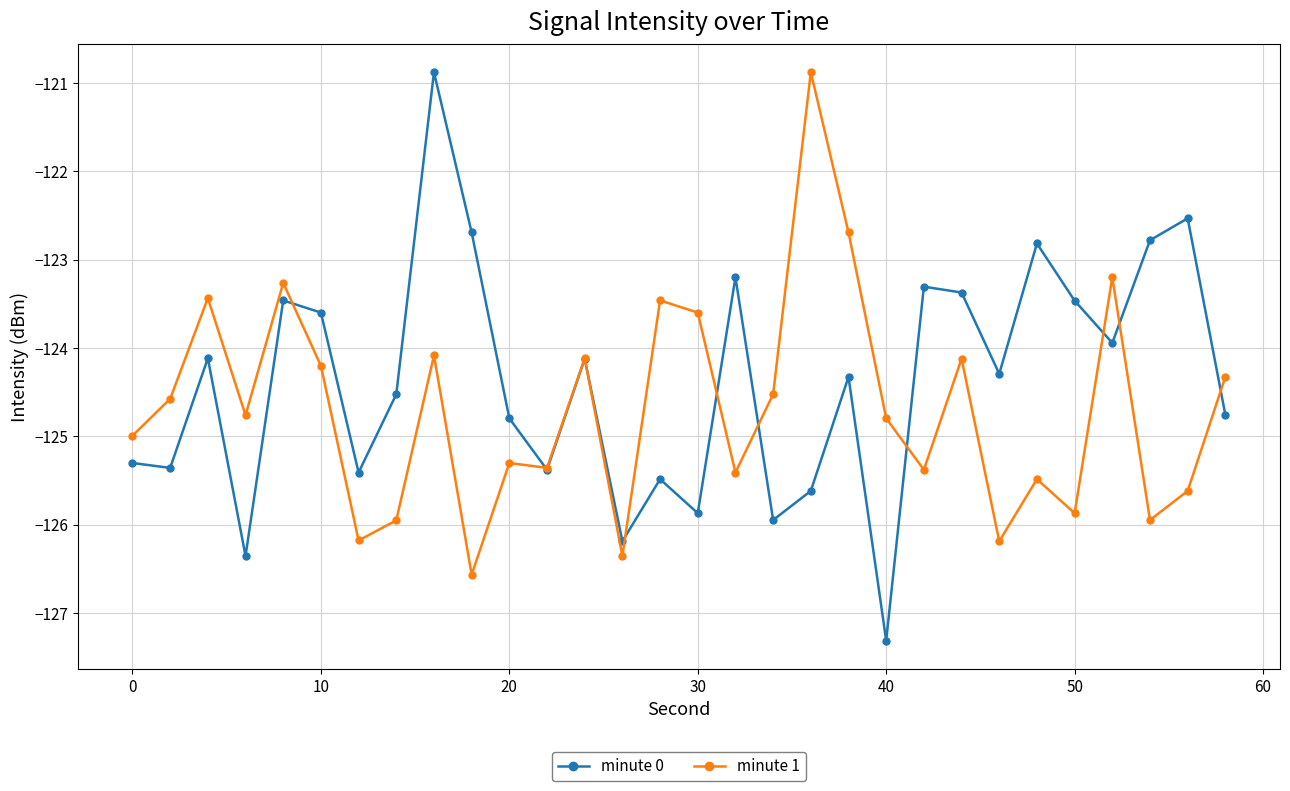

What is the value of the minute 0 point at the 12th from the left?

-125.4